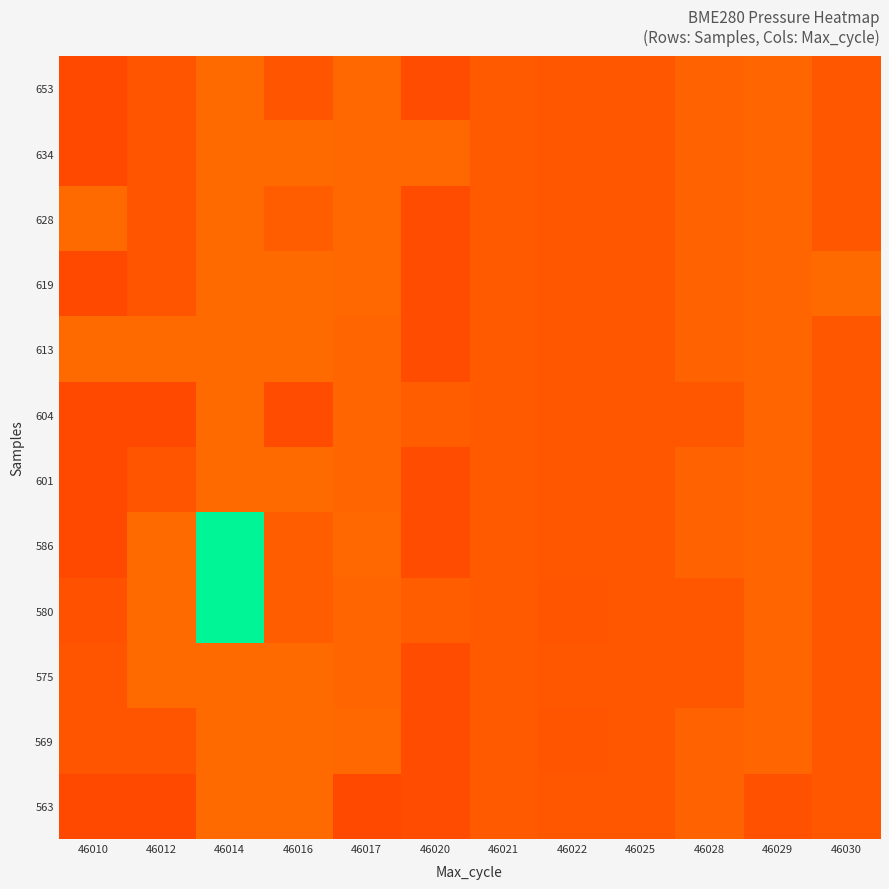

What is the greatest value displayed?

100660.6